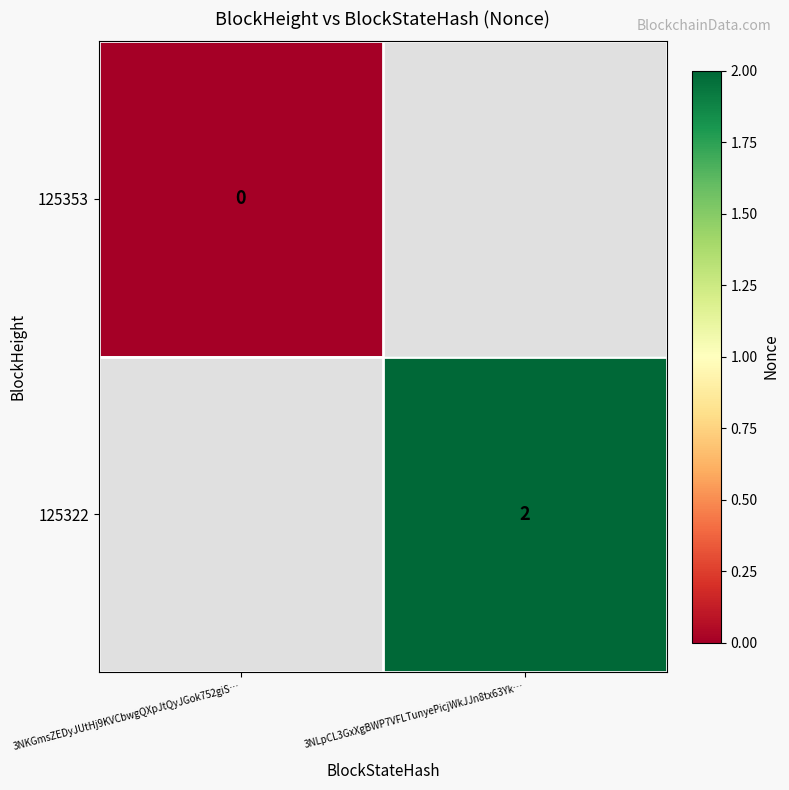

Is it true that 125322 equals 2 at 3NLpCL3GxXgBWP7VFLTunyePicjWkJJn8tx63Yk…?

True